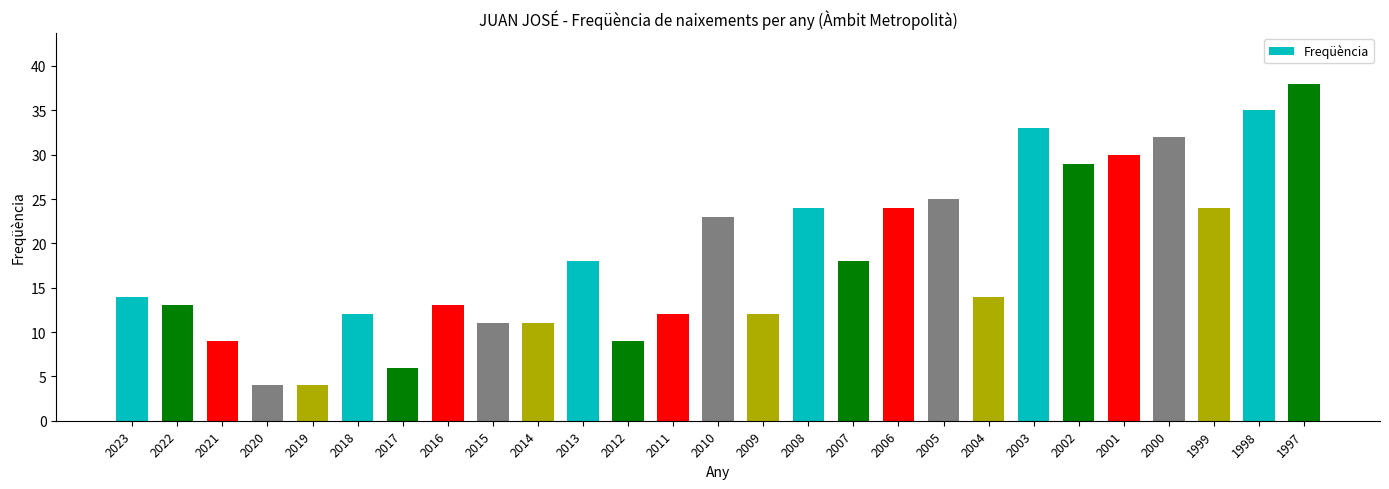

Read the value at 2020.

4